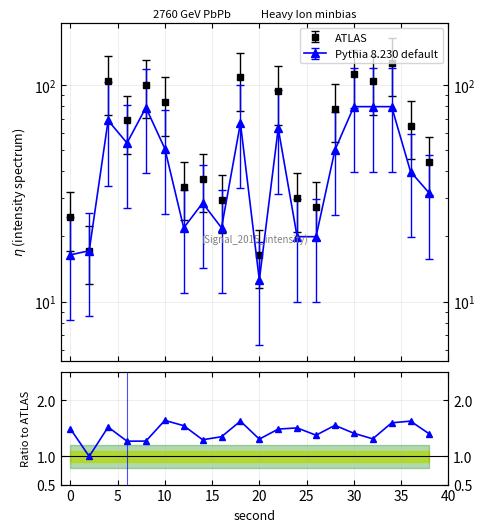

What is the difference between the maximum and minimum values?

0.6